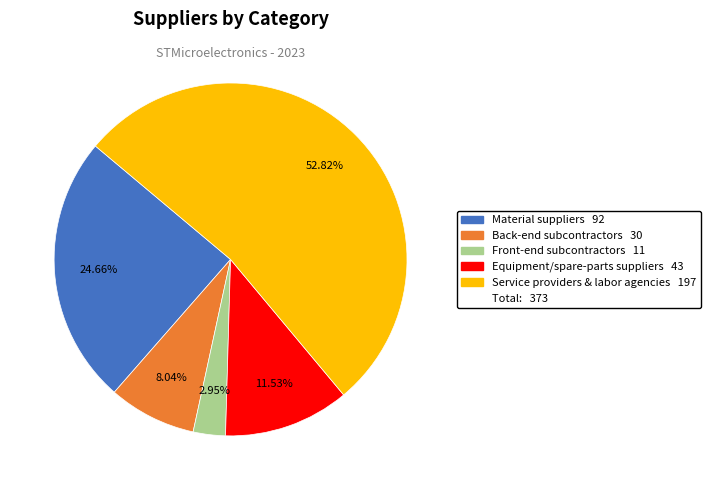

Does any single category account for the majority?

Yes